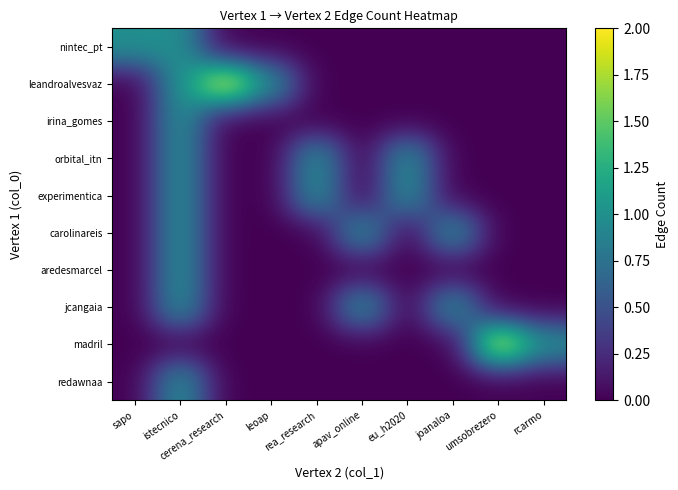

How many categories are shown in the chart?

10